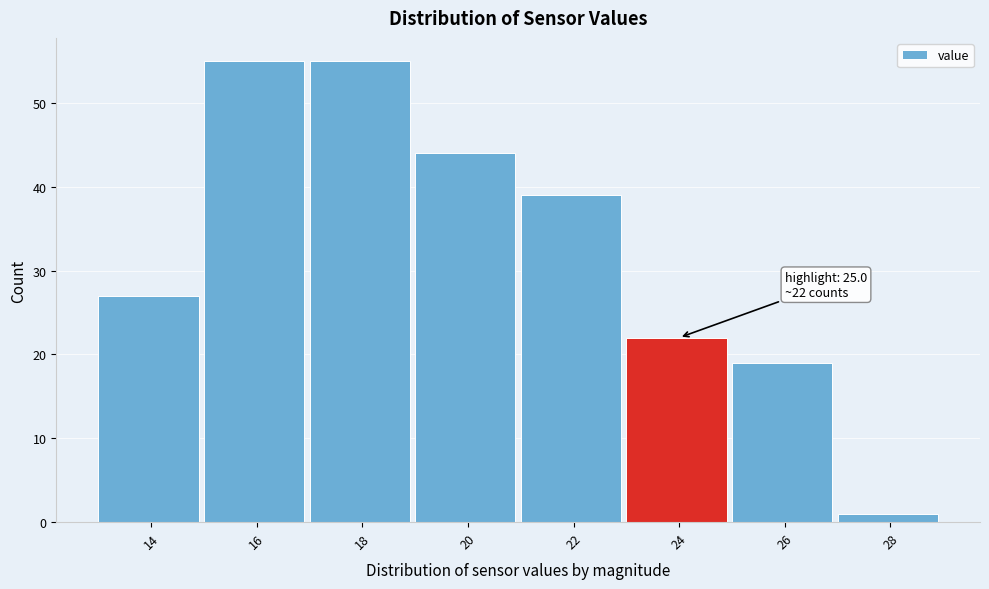

Reading right to left, list all the values displayed in this chart.

1	19	22	39	44	55	55	27